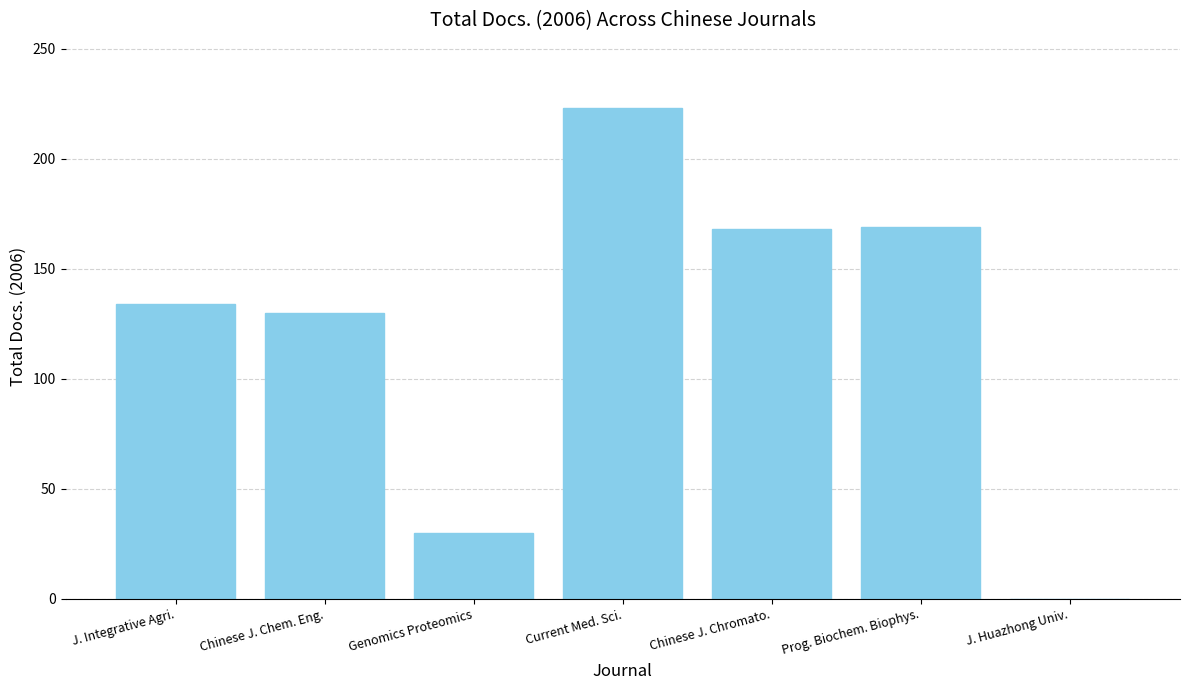

At which category does the chart reach its peak across all series?

Current Med. Sci.